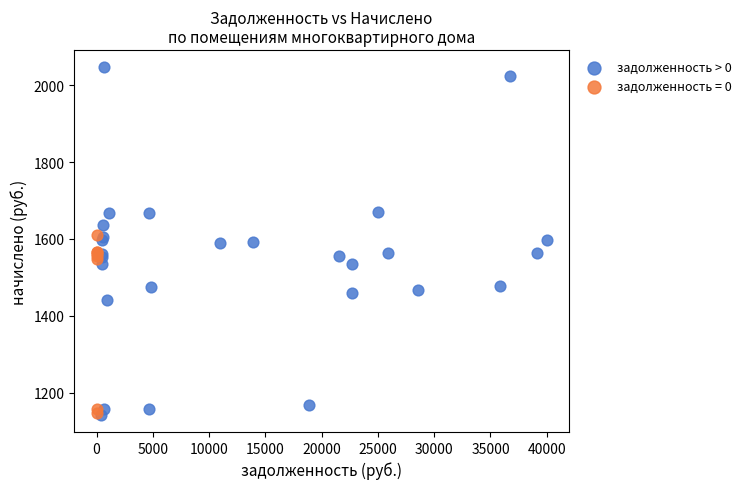

Which series contains the highest Y value?

задолженность > 0